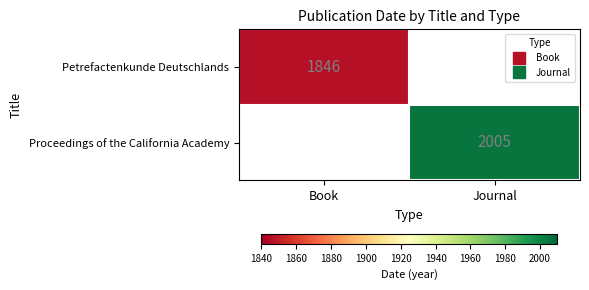

What is the difference between the Proceedings of the California Academy values at Journal and Book?

2005